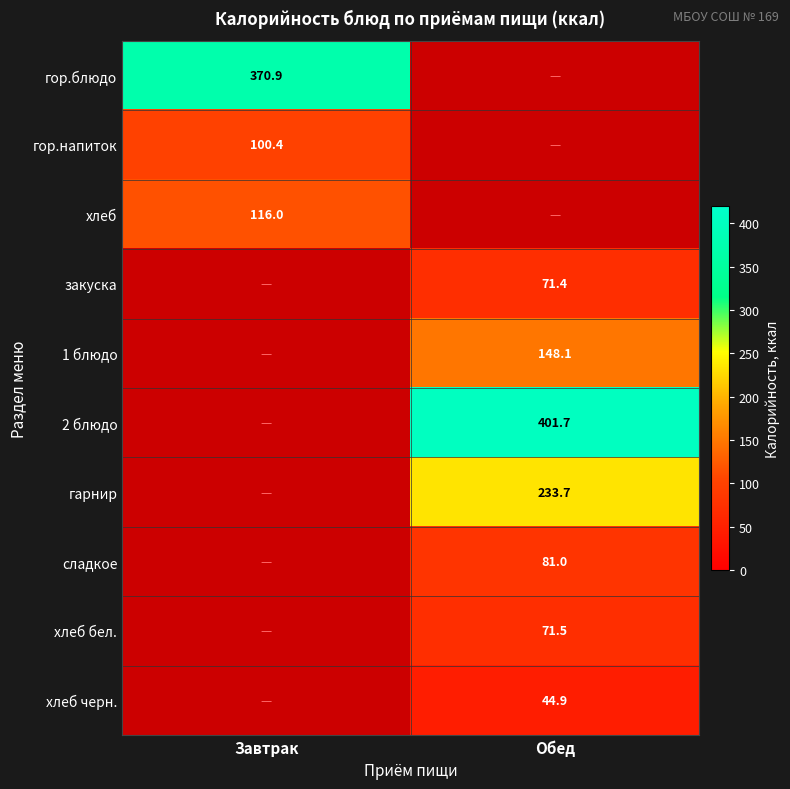

Which has a higher value, Завтрак or Обед?

Обед